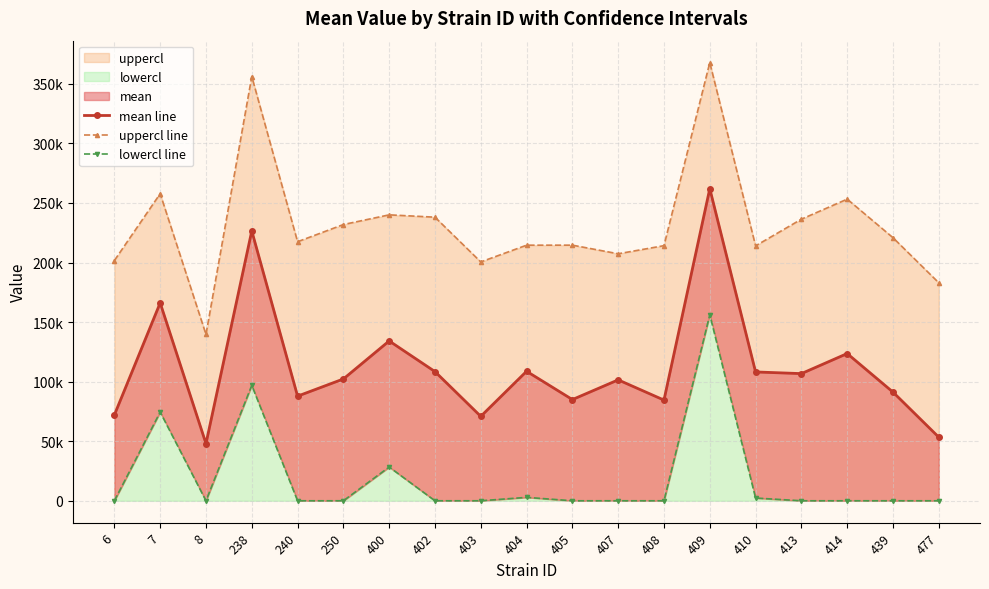

Where is the first local minimum for uppercl line?

8